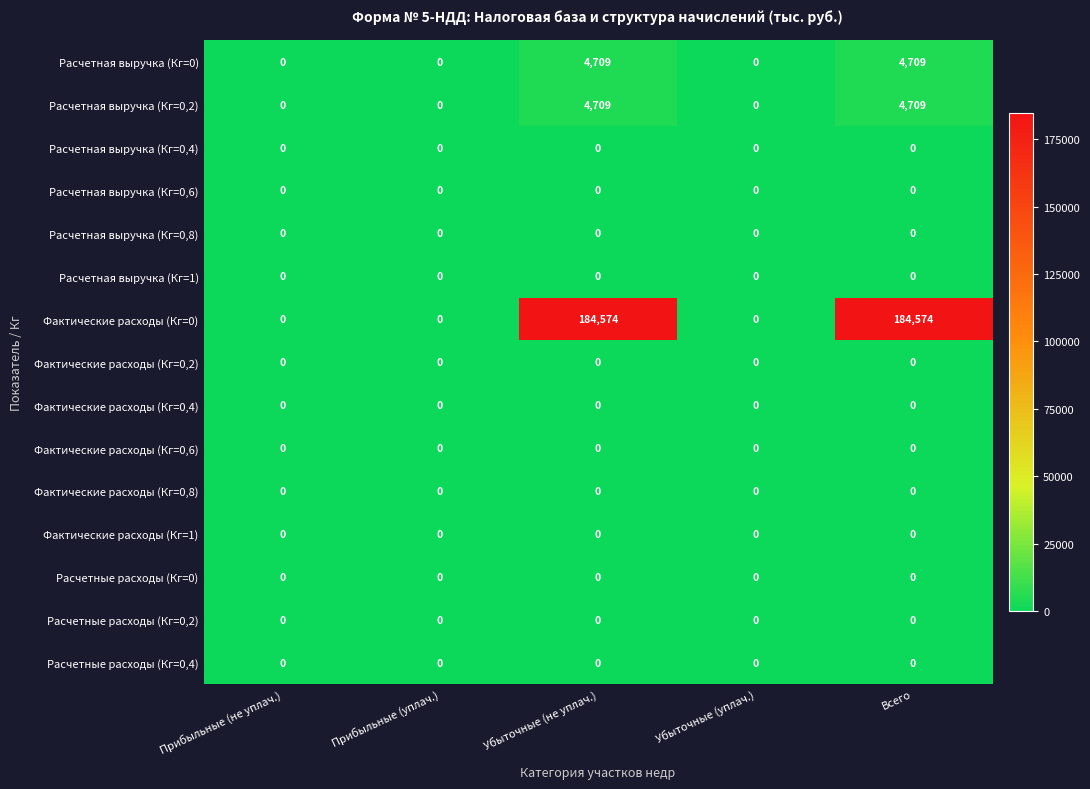

Which series has the widest spread of values?

Фактические расходы (Кг=0)